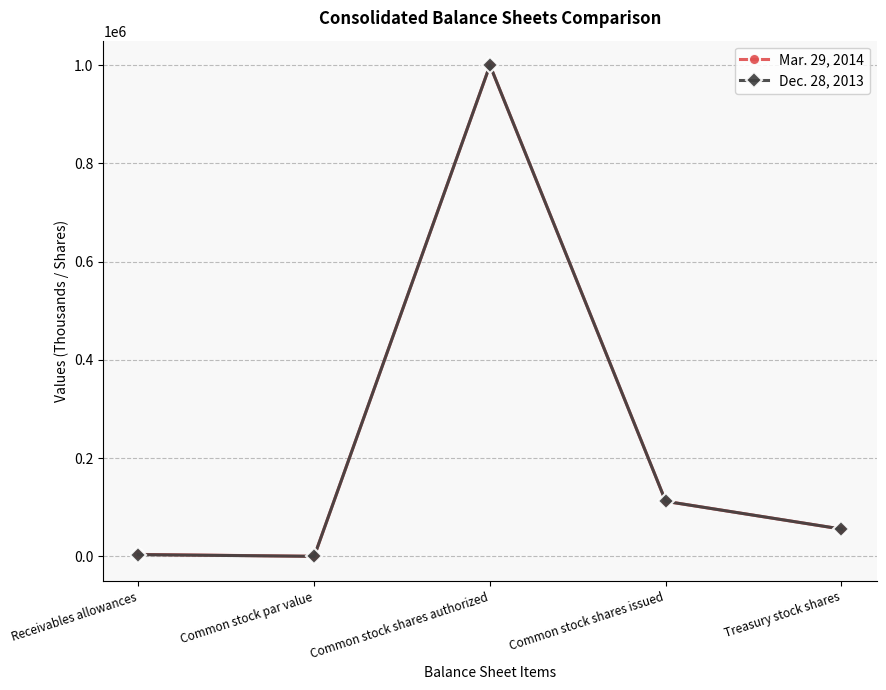

The value of Dec. 28, 2013 at Treasury stock shares is 55562. True or false?

True